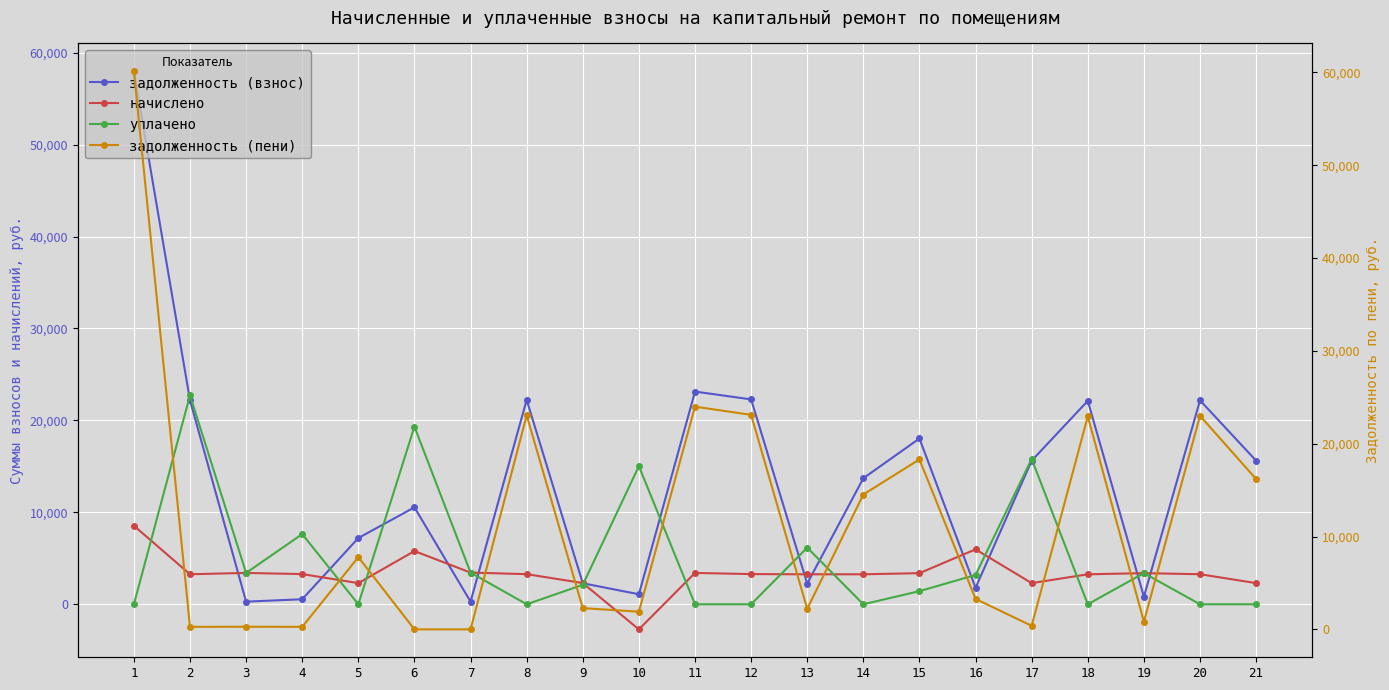

Rank the categories by начислено value from highest to lowest.

1, 16, 6, 7, 3, 11, 15, 19, 4, 12, 8, 2, 20, 13, 14, 18, 9, 5, 17, 21, 10